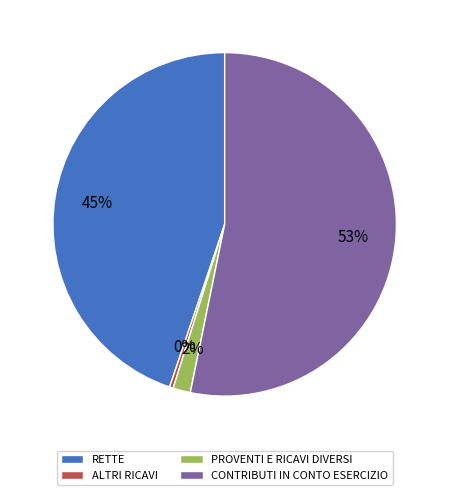

Which slice is the largest?

CONTRIBUTI IN CONTO ESERCIZIO